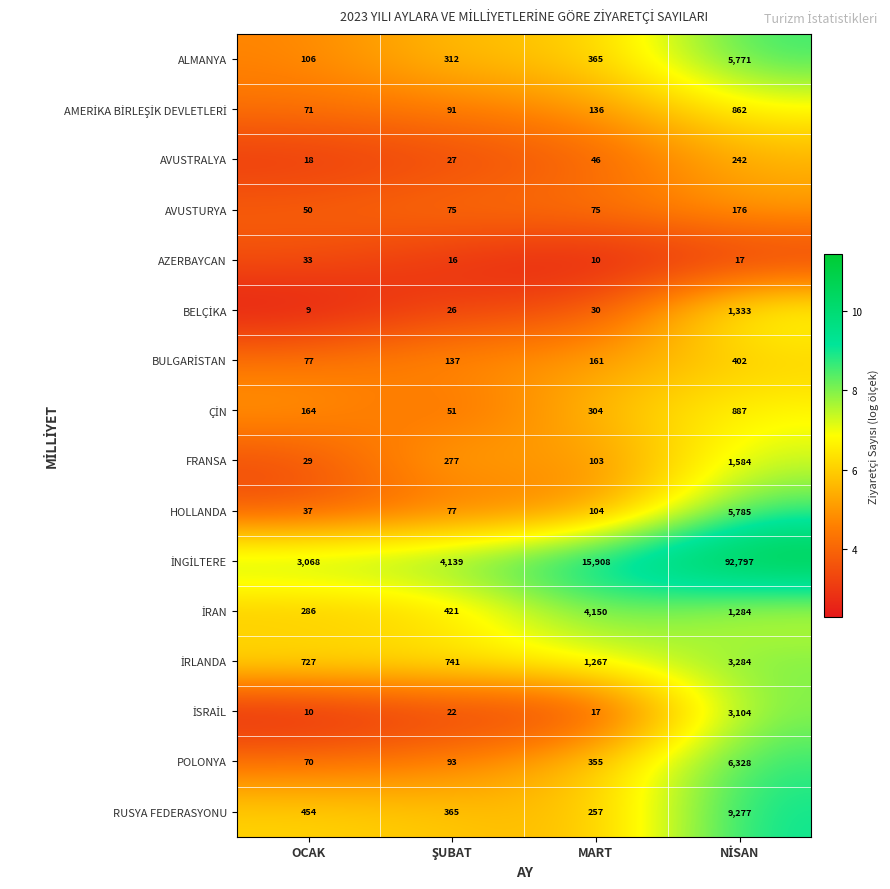

What is the difference between the highest and lowest values at MART?

15898